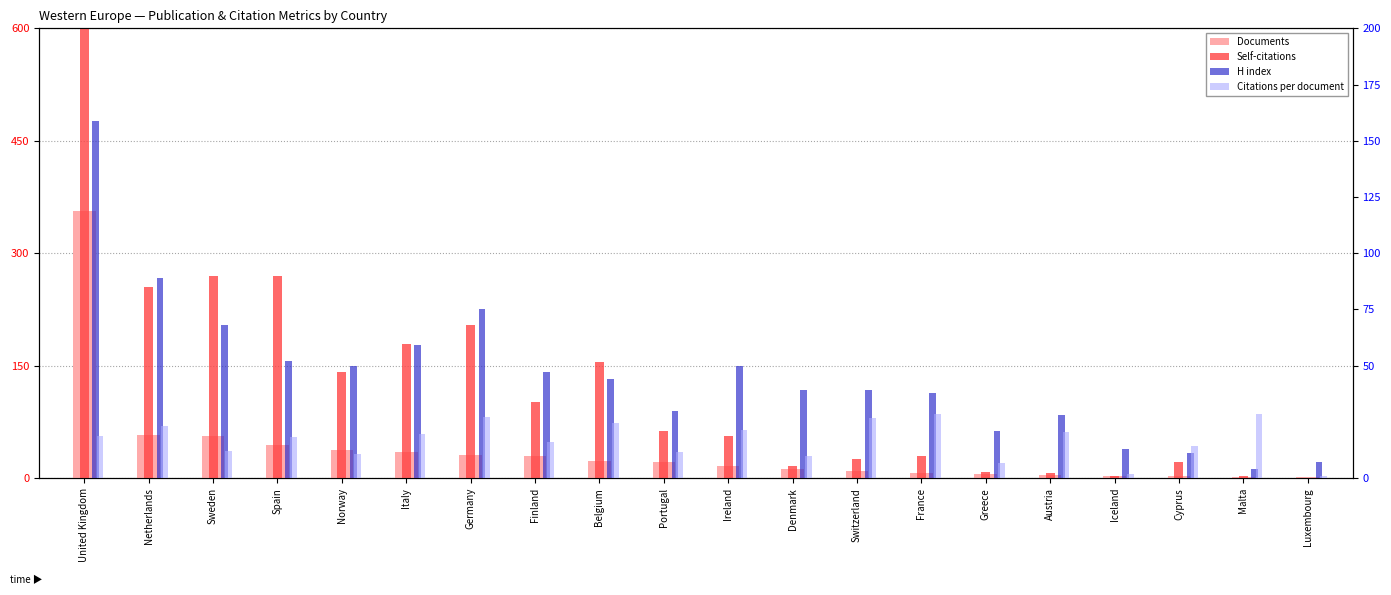

Between France and Switzerland, which is larger?

Switzerland